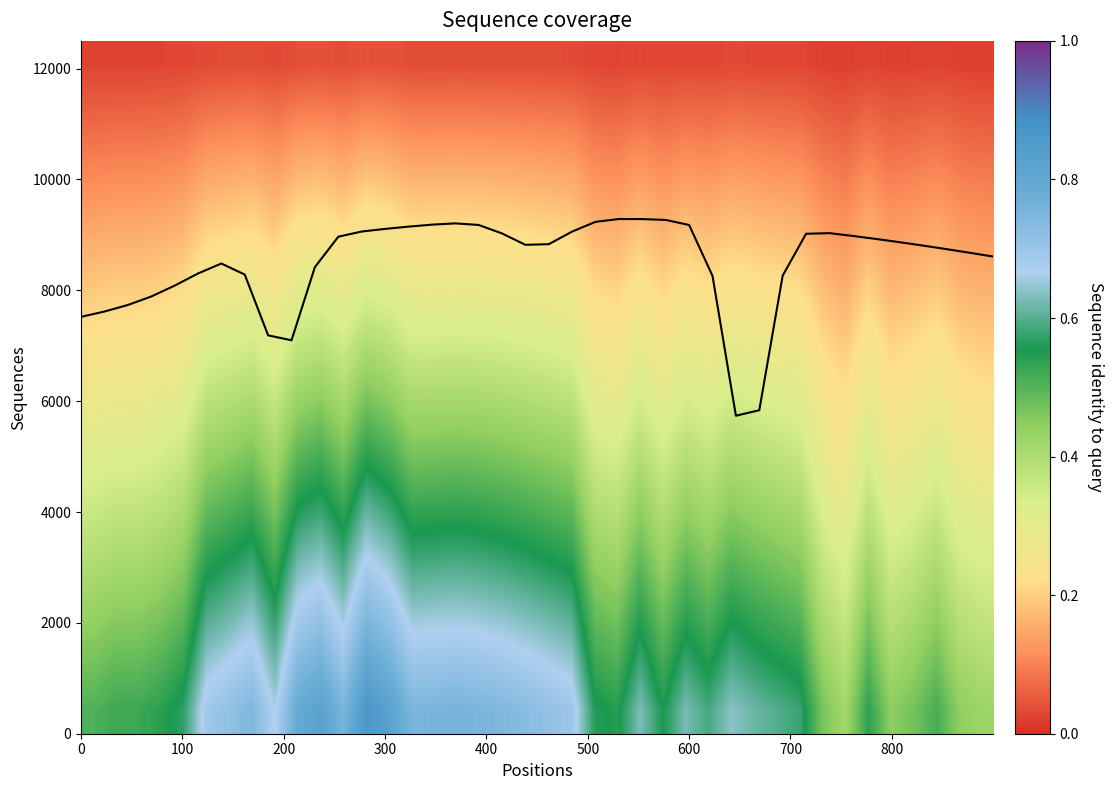

What is the greatest value displayed?

9286.4